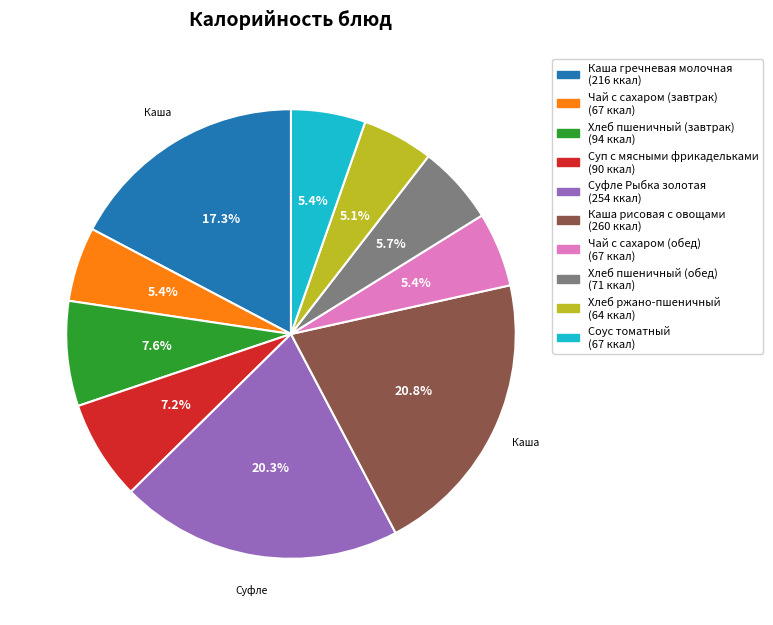

What is the ratio of the value at Чай с сахаром (завтрак) to the value at Чай с сахаром (обед)?

1.0